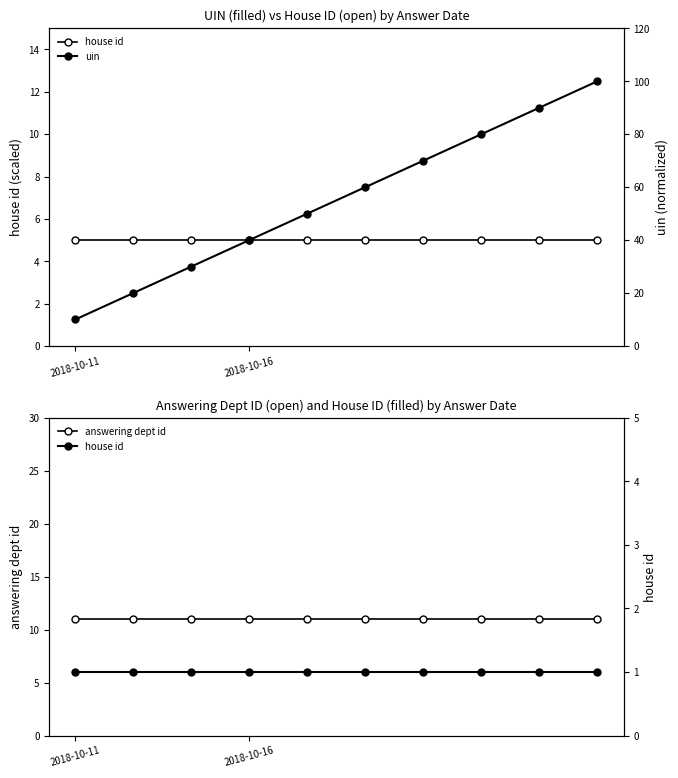

True or false: answering dept id has a value of 11 at 7.

True